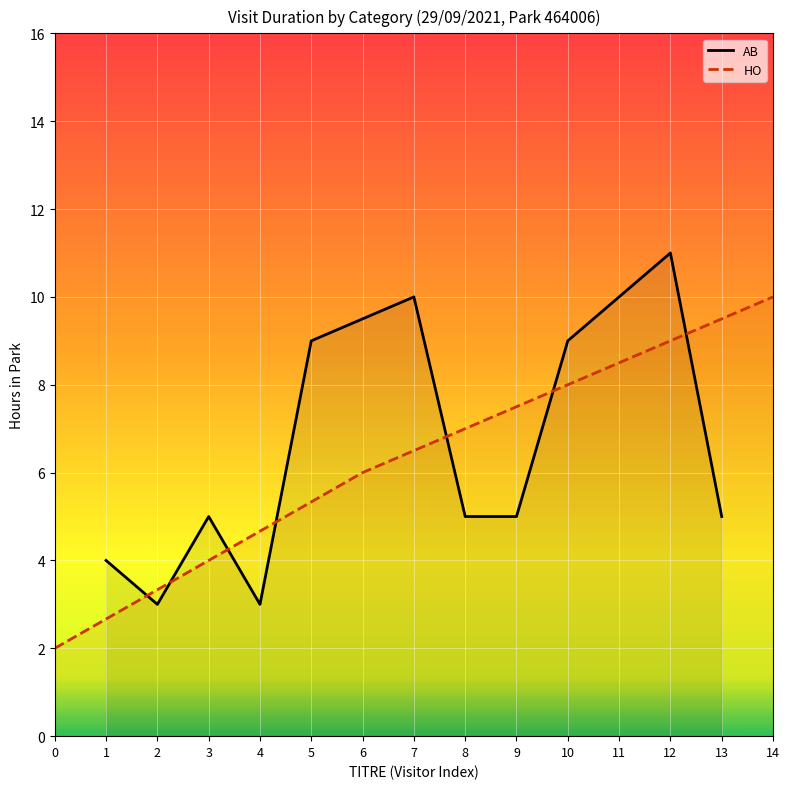

What is the average value?

6